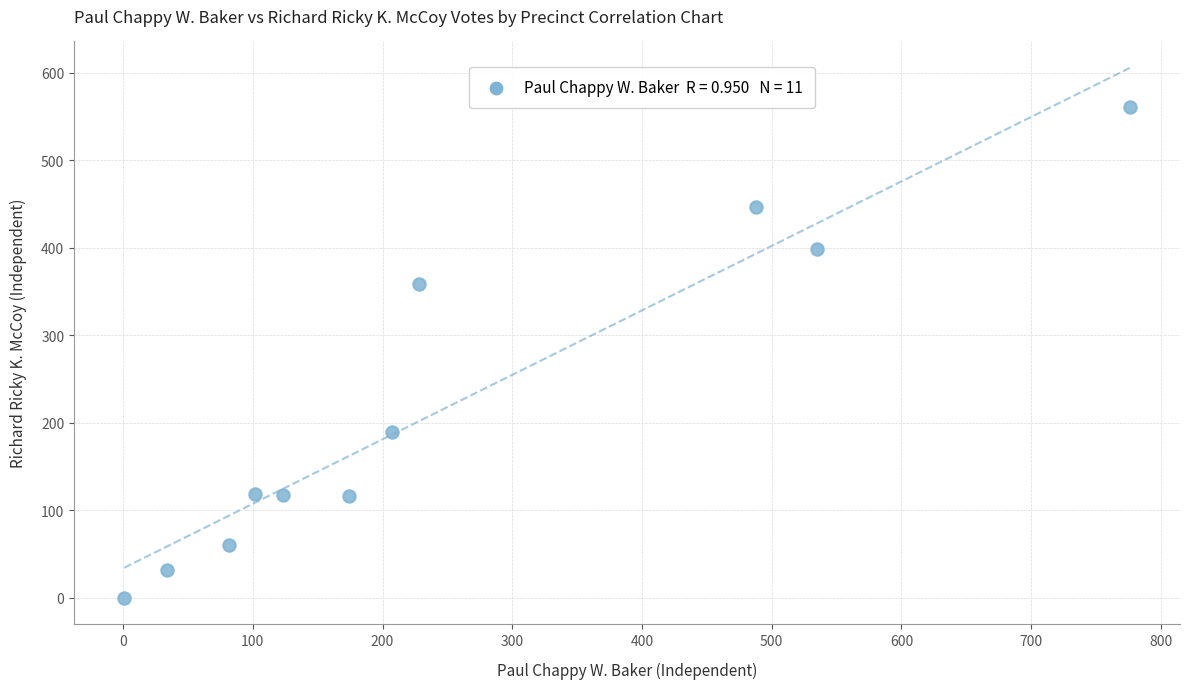

What Y value in the scatter plot is closest to 280?

358